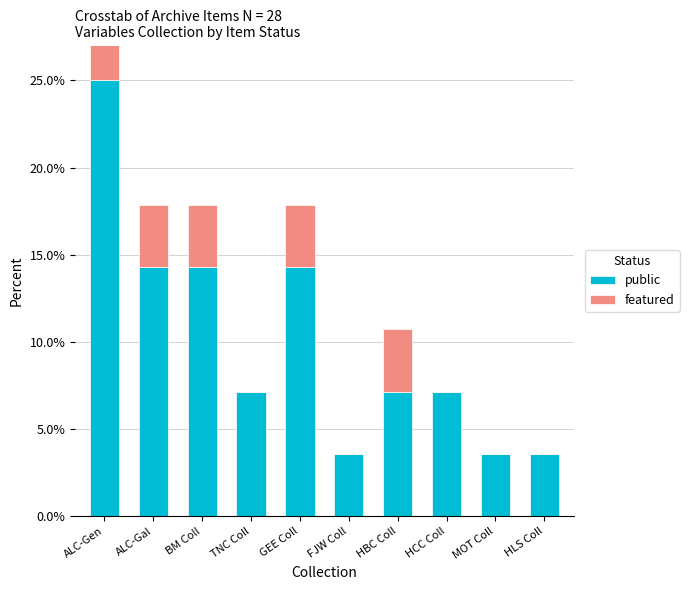

Which series has the largest range (max minus min)?

public